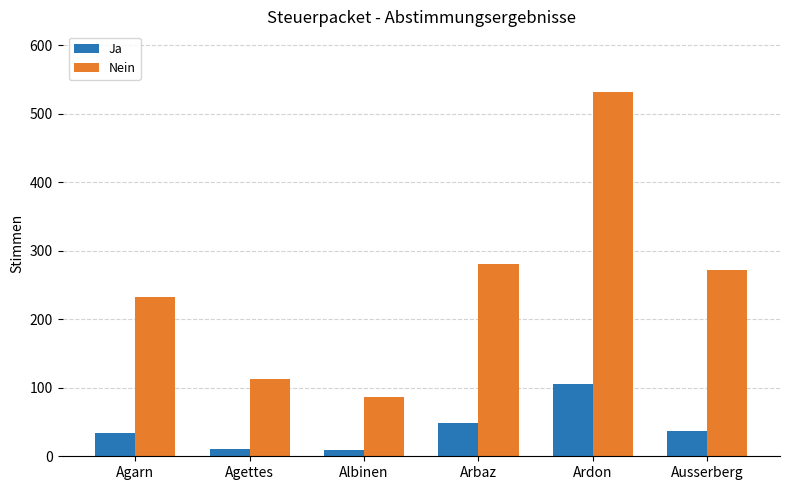

At which label is Nein closest to 309?

Arbaz